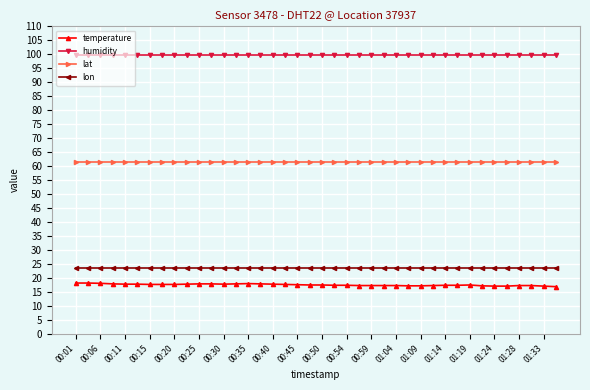

At how many categories does at least one series exceed 89?

40